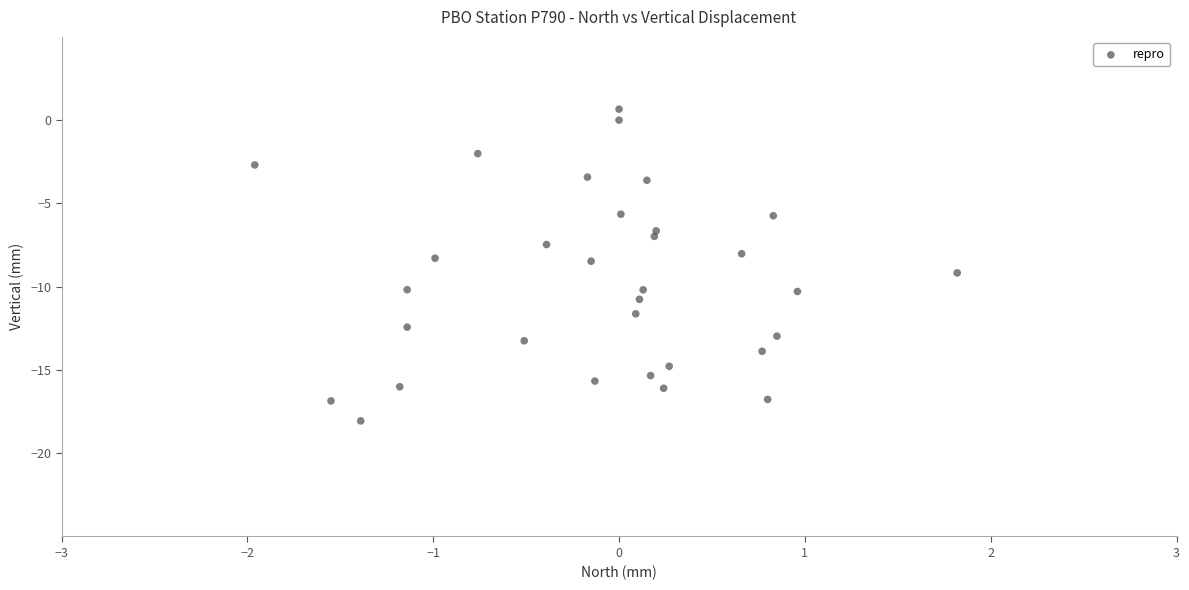

What is the range of X values (max minus min)?

3.8